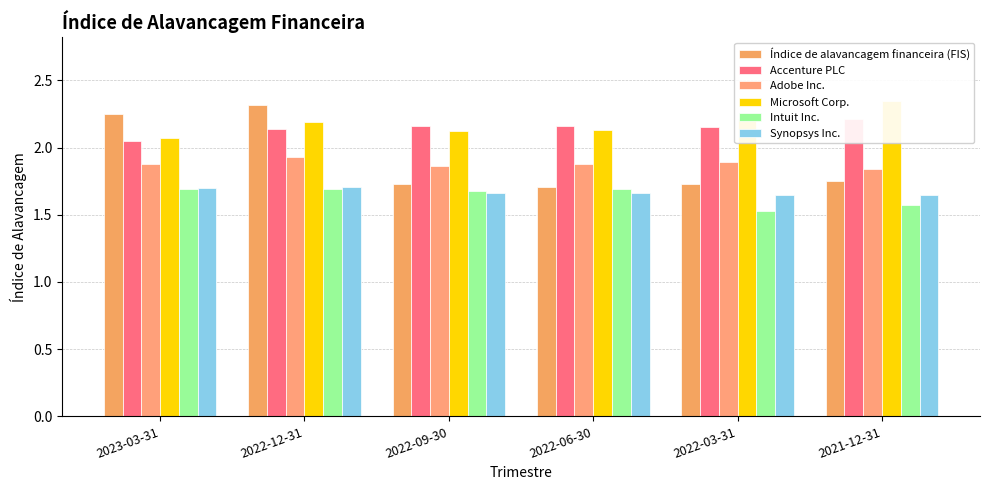

True or false: Intuit Inc. has a value of 1.7 at 2022-12-31.

True